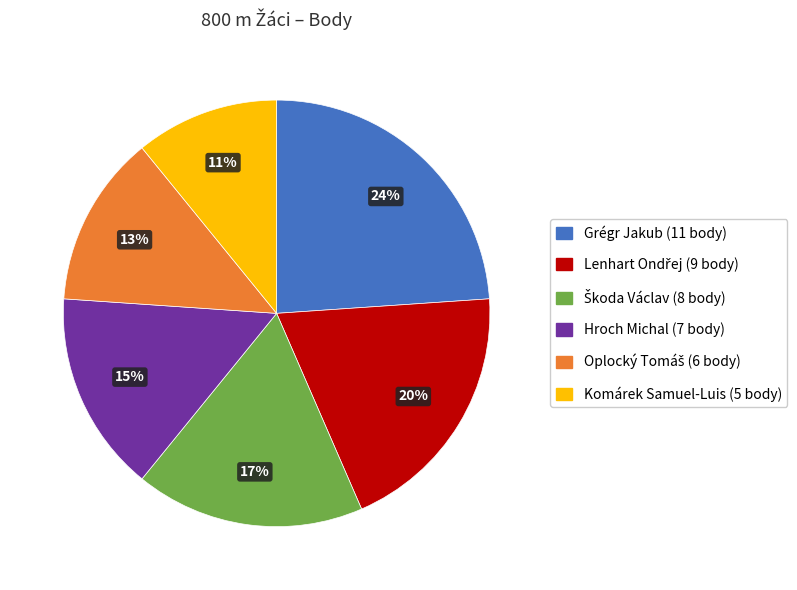

Does any single category account for the majority?

No